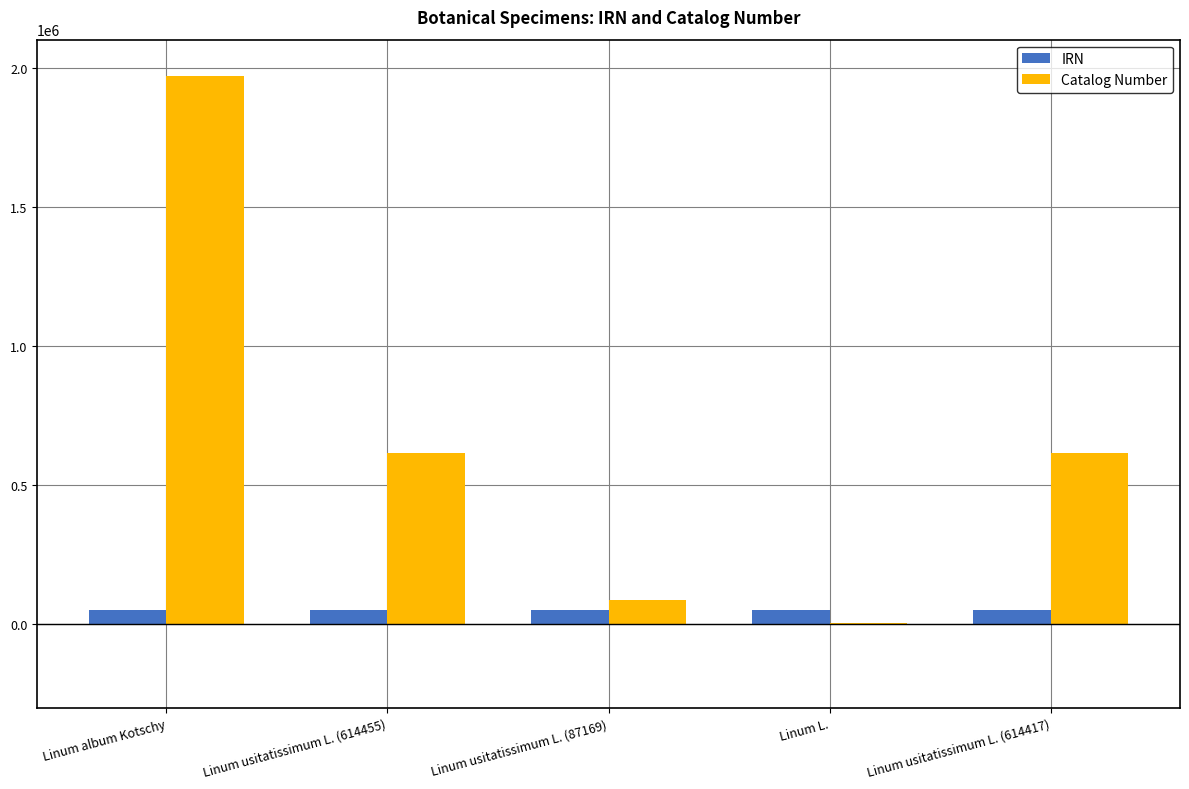

Is the value of IRN at Linum usitatissimum L. (614455) greater than the value of Catalog Number at Linum usitatissimum L. (614417)?

No